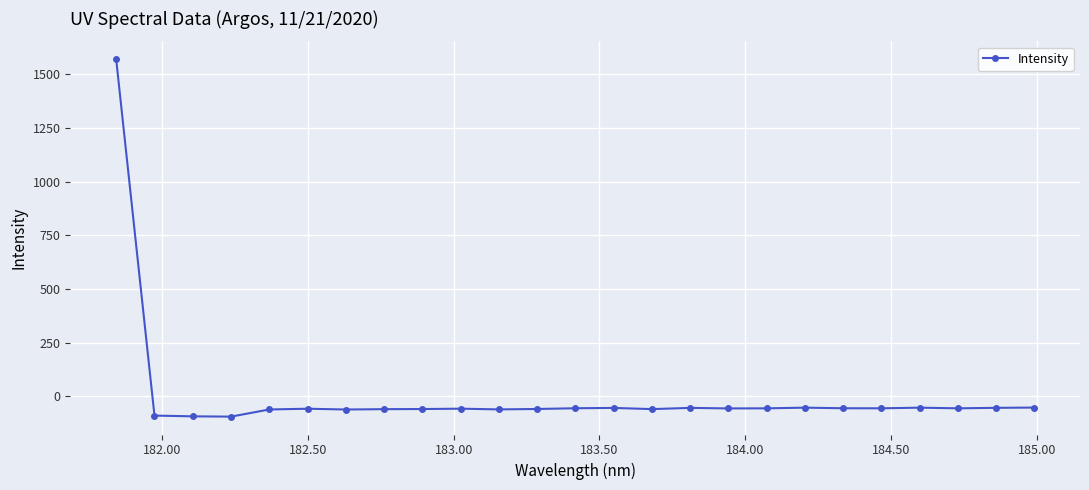

What is the difference between the maximum and minimum values?

1665.1